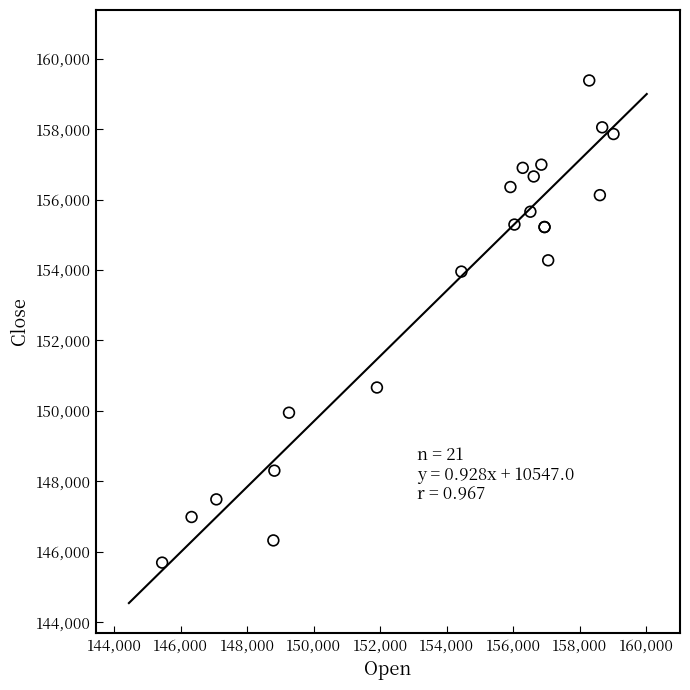

What Y value in the scatter plot is closest to 152537?

153955